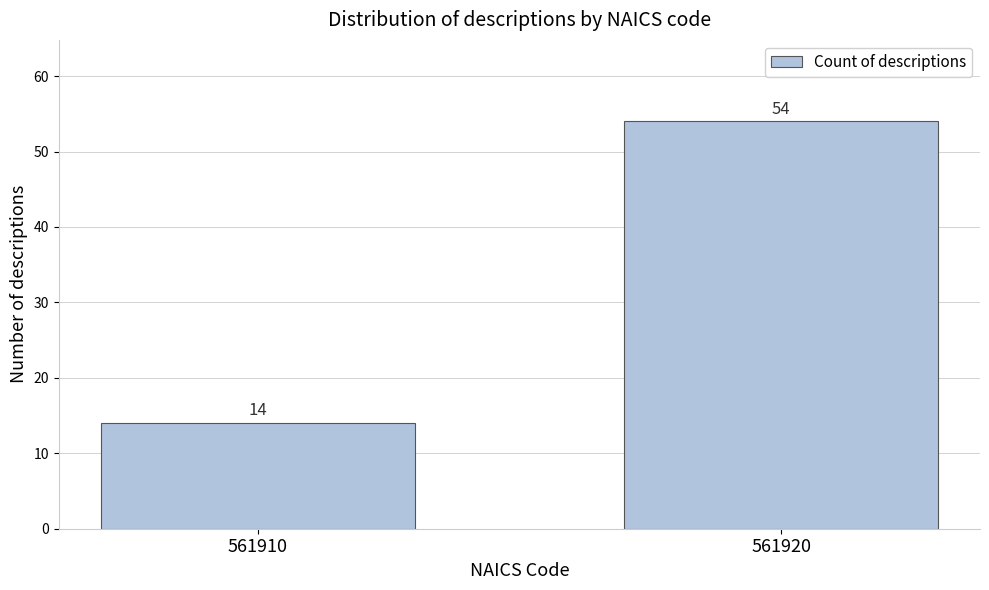

Reading left to right, list all the values displayed in this chart.

561910=14	561920=54